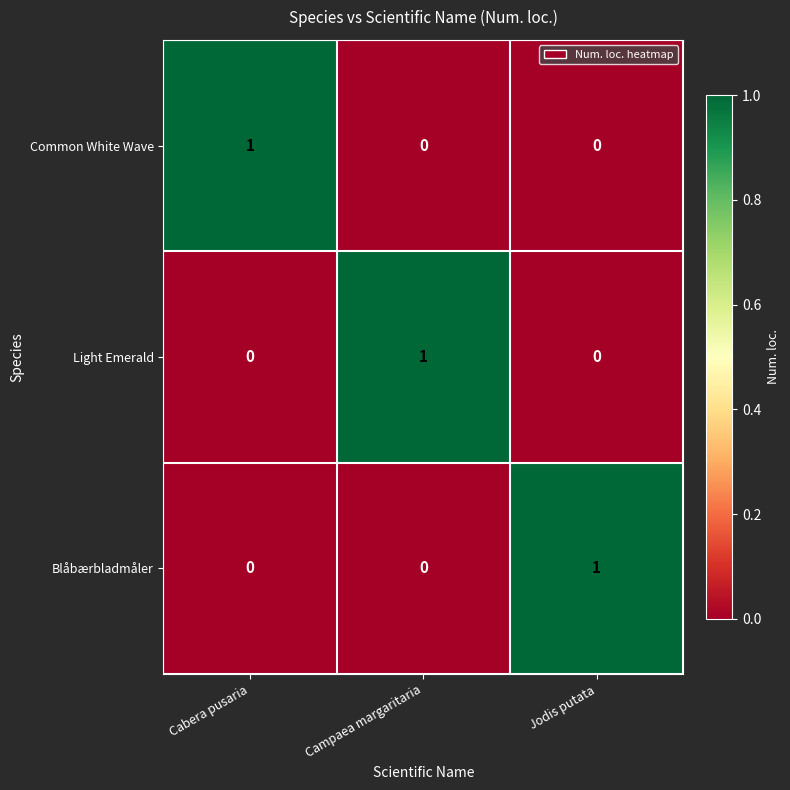

At which label does Common White Wave reach its peak?

Cabera pusaria